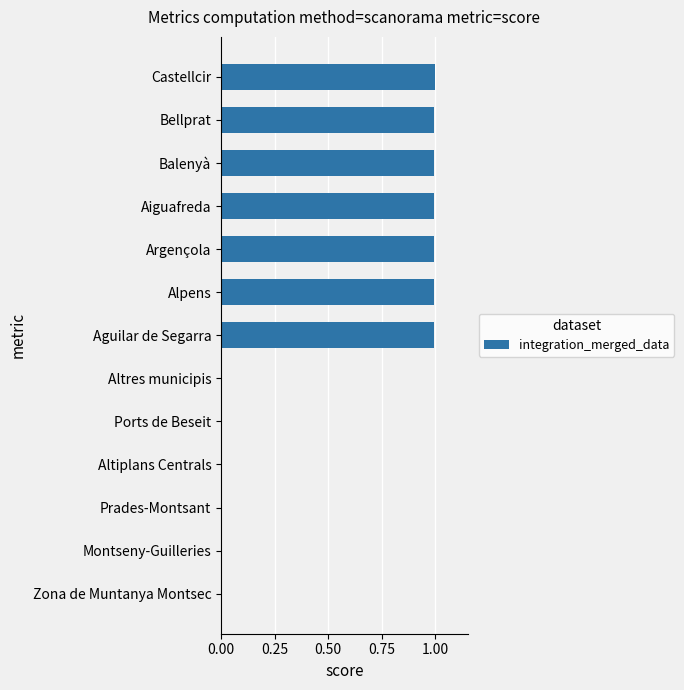

What is the sum of all values?

7.0